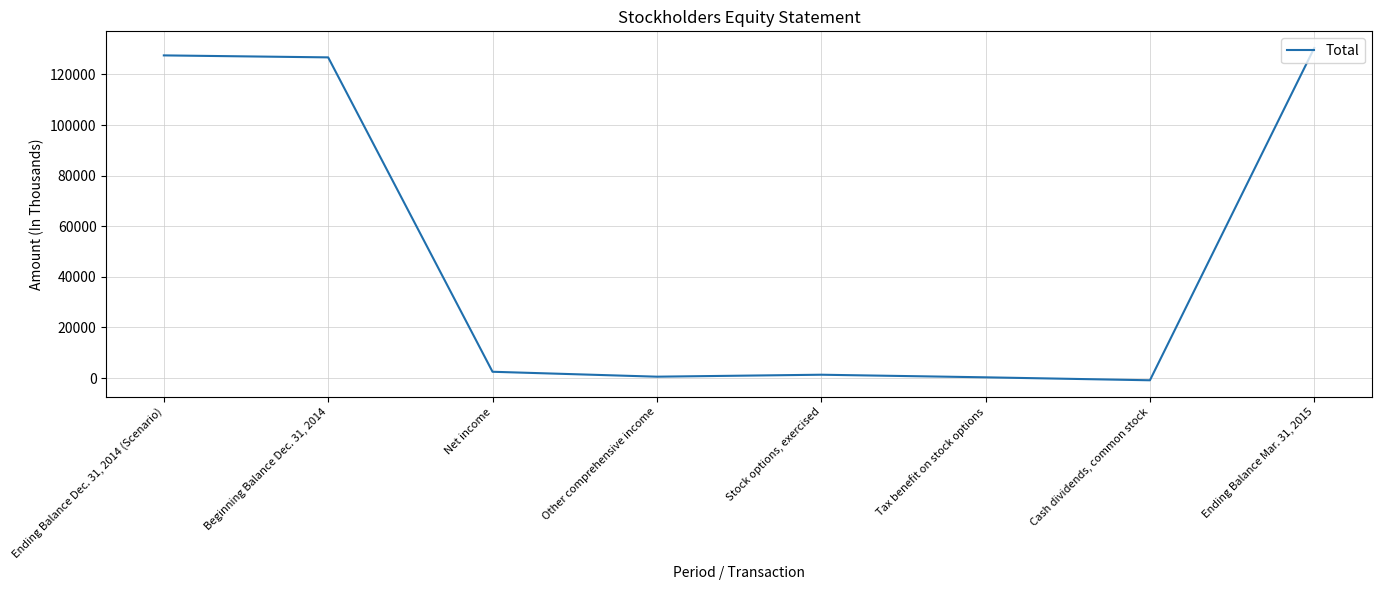

List the labels in order of value, smallest first.

Cash dividends, common stock, Tax benefit on stock options, Other comprehensive income, Stock options, exercised, Net income, Beginning Balance Dec. 31, 2014, Ending Balance Dec. 31, 2014 (Scenario), Ending Balance Mar. 31, 2015